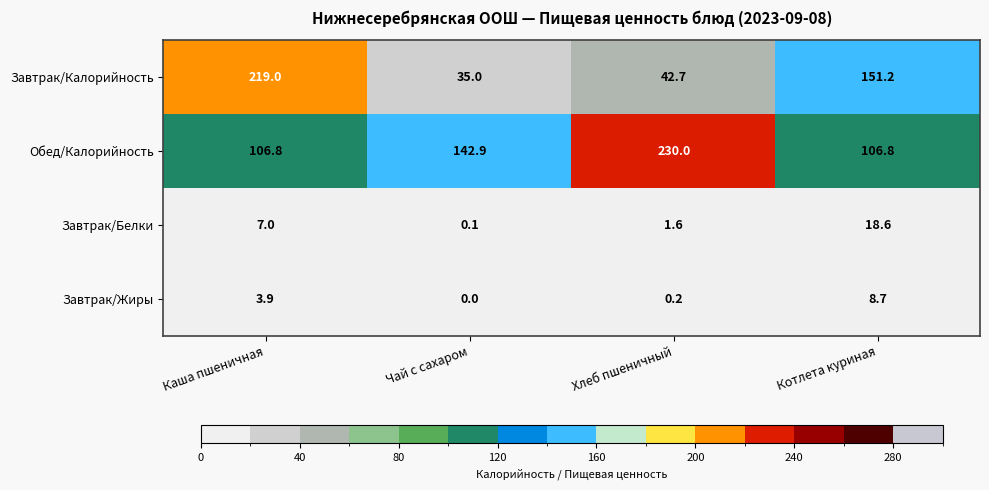

Which category has the highest value across all series?

Хлеб пшеничный